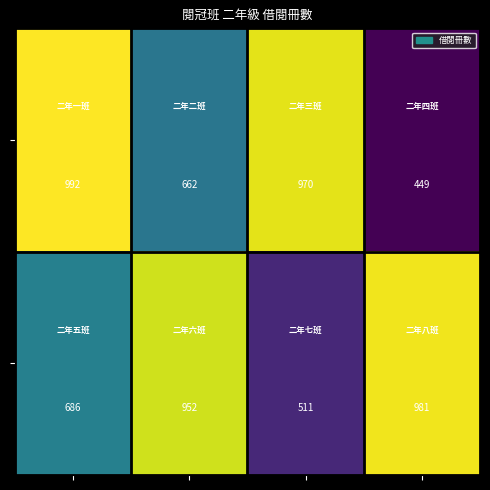

What is the maximum value shown in the chart?

992